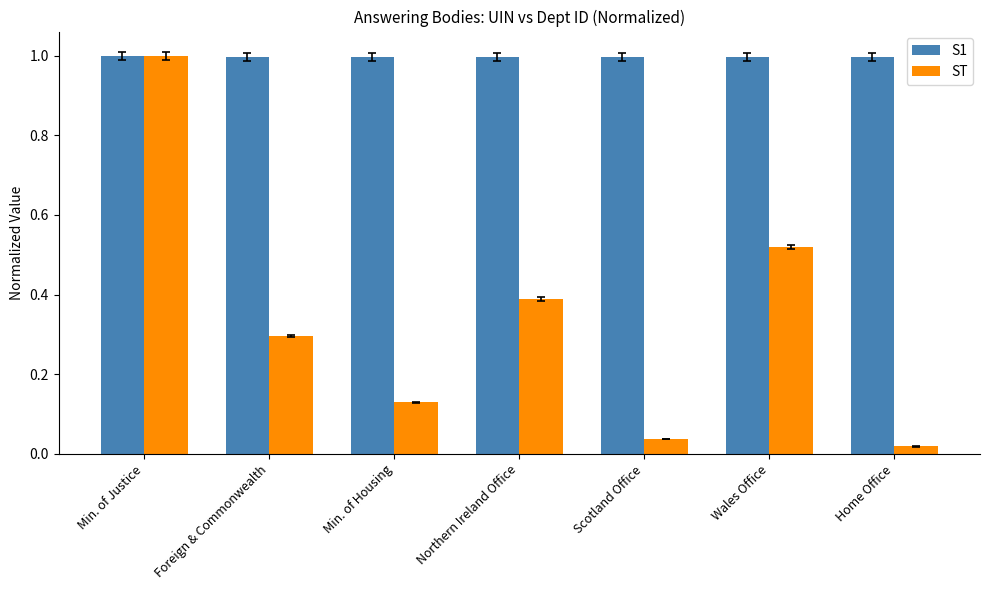

How many bars are there in each group?

2